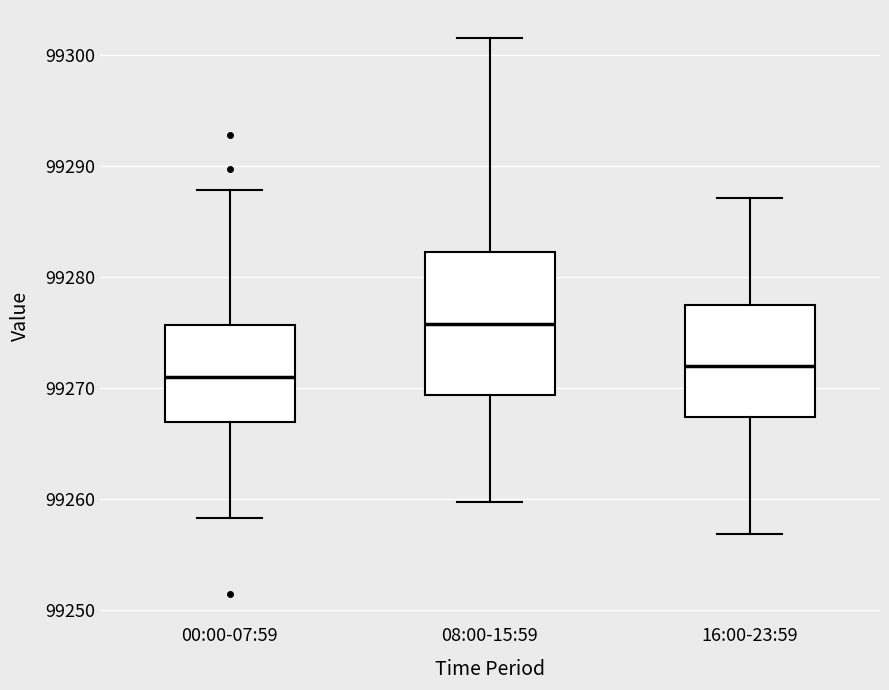

Reading left to right, transcribe this box plot: for each box, give where its median line is, the range the box spans, and where its two whiskers end, as read against the y-axis. The values are not printed on the chart, so give them approximately, as read against the axis.

00:00-07:59: median 99271, box 99267 to 99276, whiskers 99258 to 99288
08:00-15:59: median 99276, box 99269 to 99282, whiskers 99260 to 99302
16:00-23:59: median 99272, box 99267 to 99277, whiskers 99257 to 99287